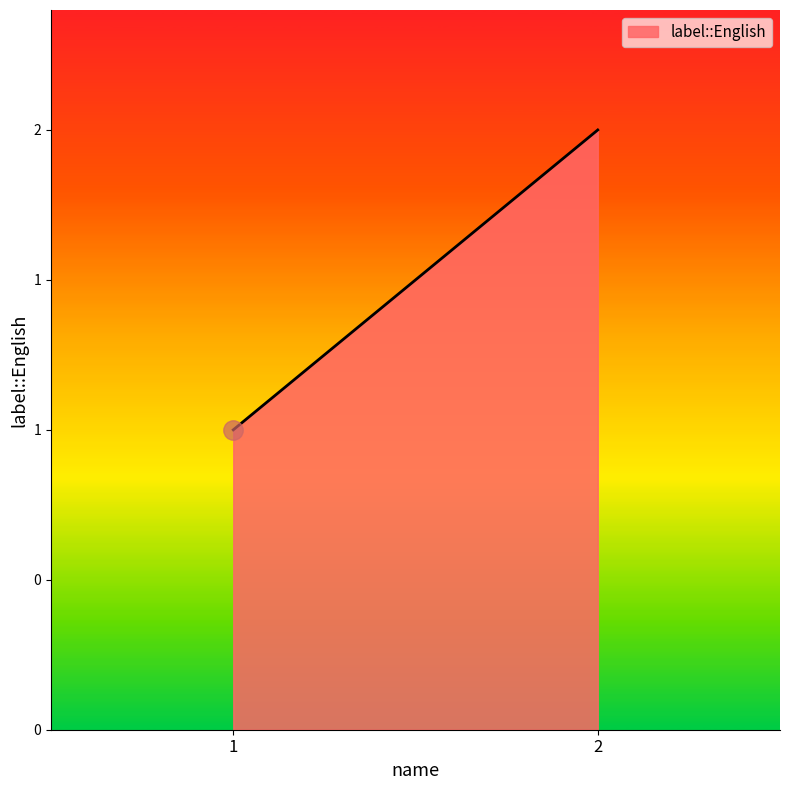

What is the ratio of the value at 1 to the value at 2?

0.5